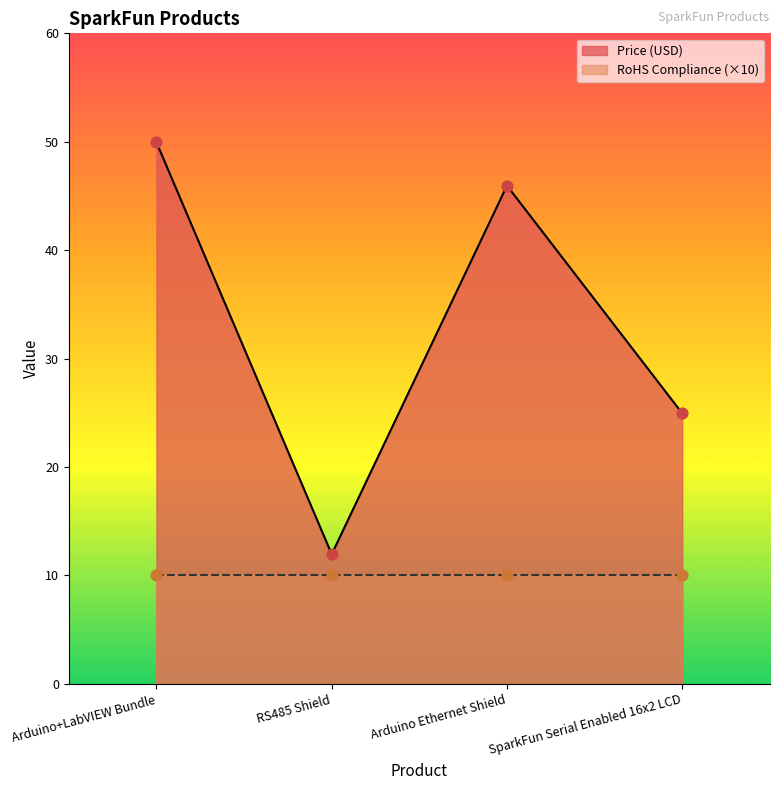

What is the ratio of the value at Arduino Ethernet Shield to the value at RS485 Shield?

3.8